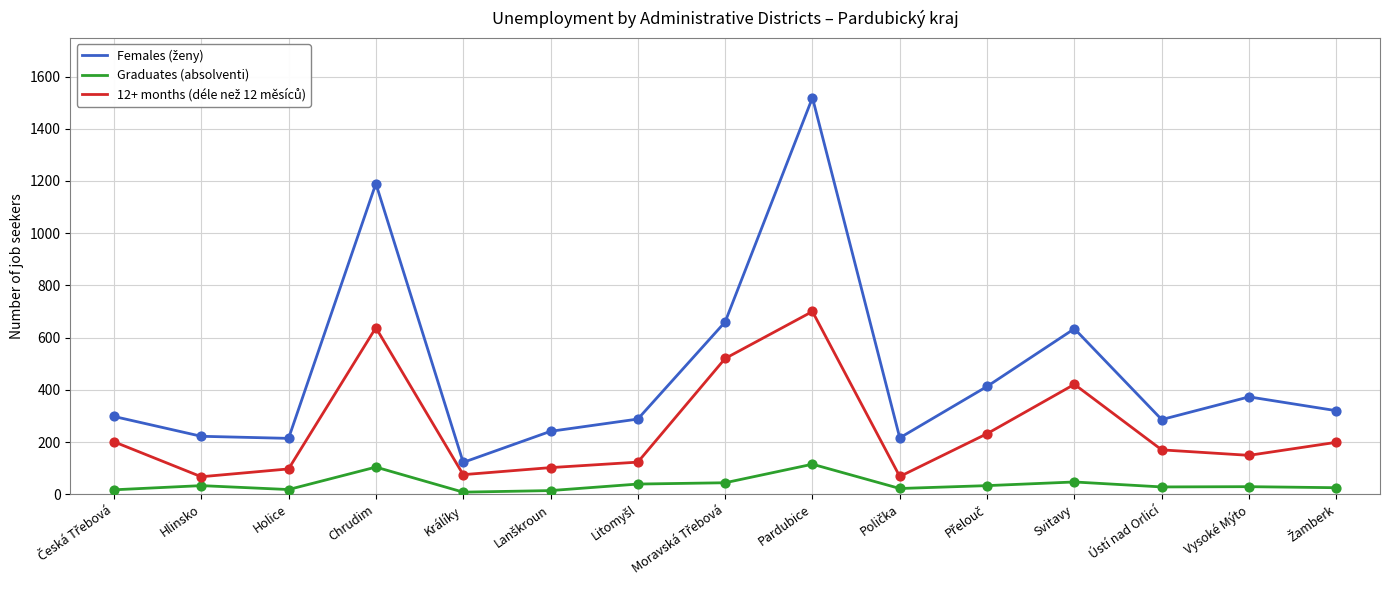

Is it true that Graduates (absolventi) equals 104 at Chrudim?

True